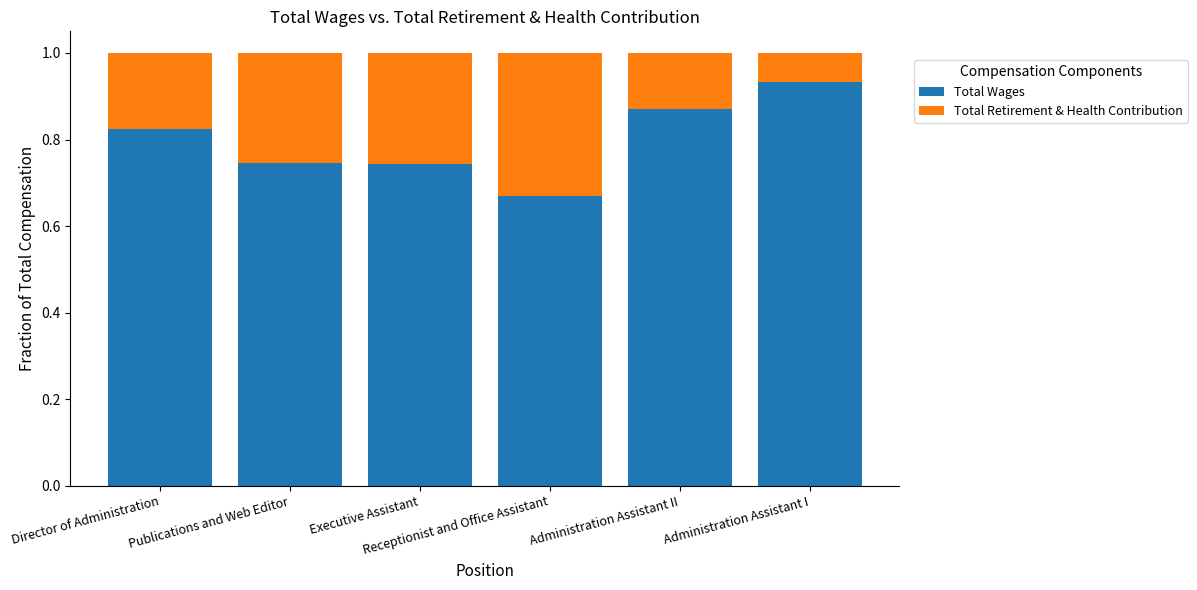

How many categories are shown in the chart?

6